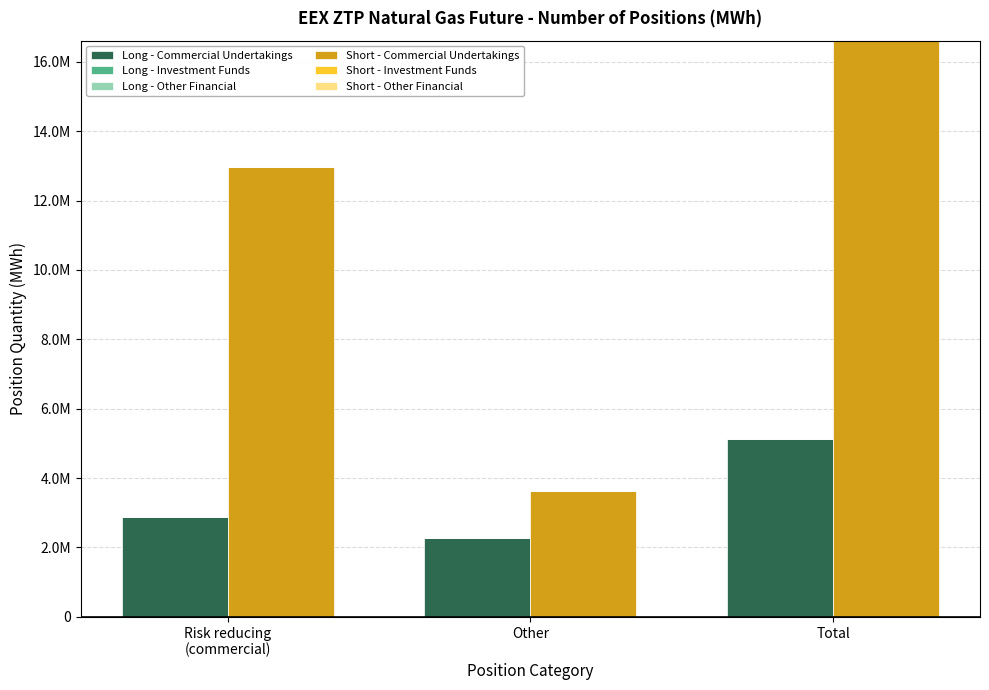

What is the total value across all series at Other?

5901391